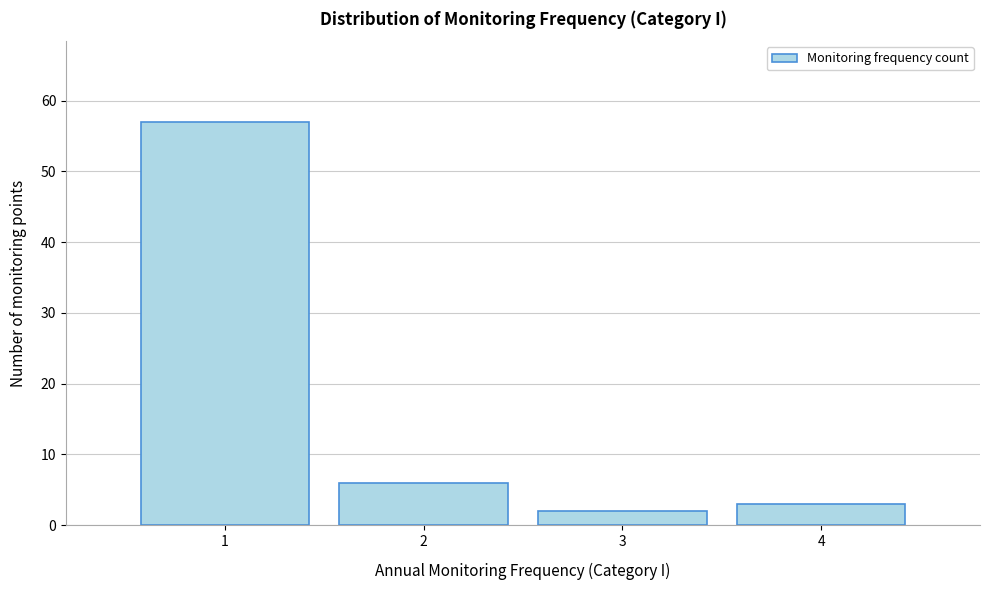

Reading left to right, what are all the values shown in this chart?

1=57	2=6	3=2	4=3